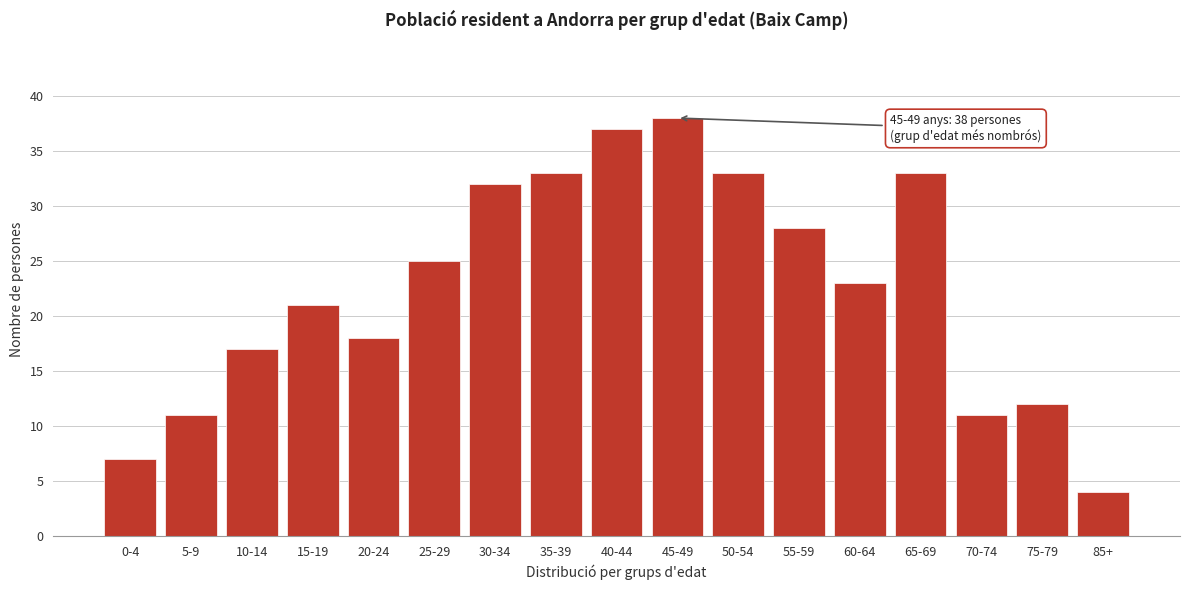

Reading left to right, extract all data points from this chart.

7	11	17	21	18	25	32	33	37	38	33	28	23	33	11	12	4